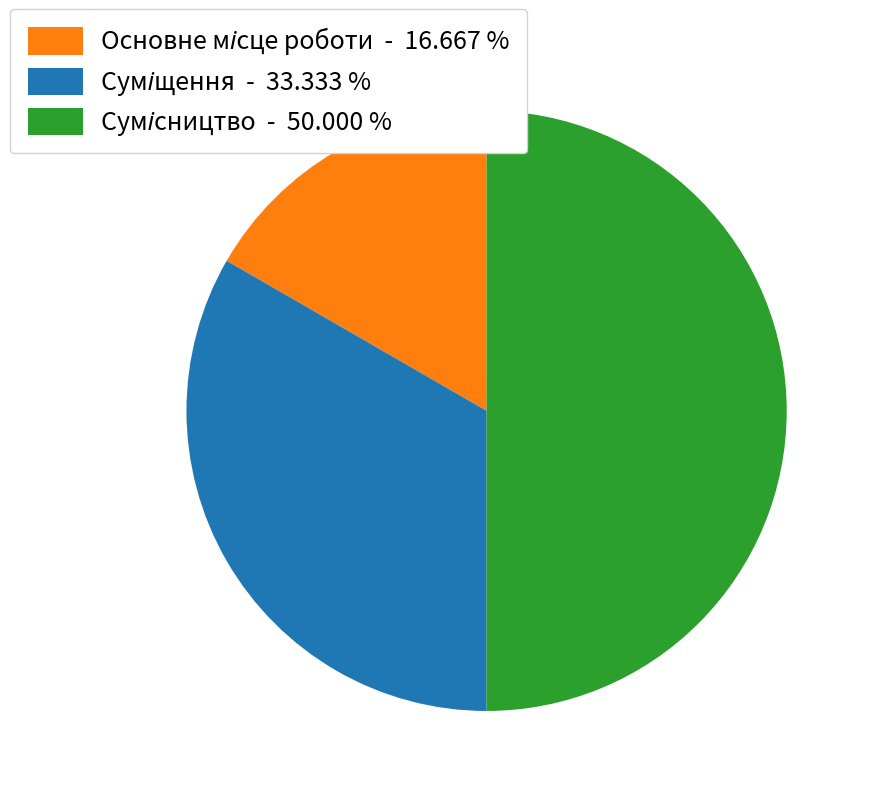

To the nearest percent, what is the difference between the largest and smallest slice percentages?

33%